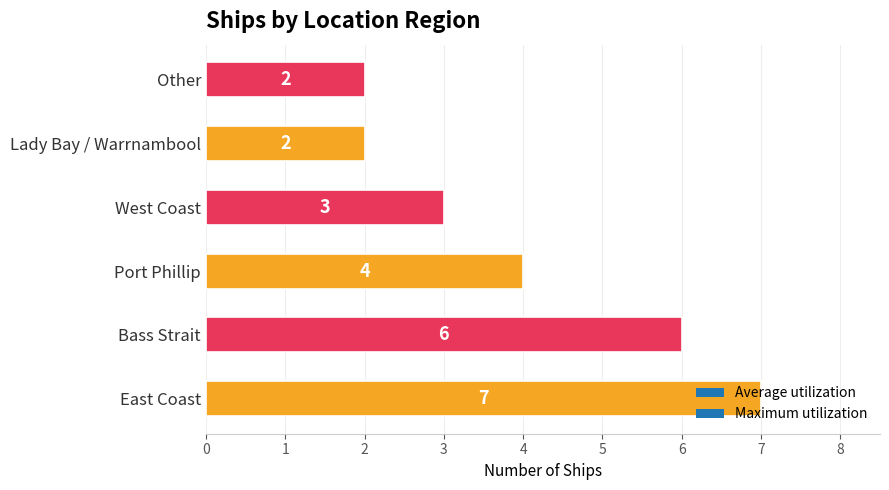

How many values are between 2 and 6?

5